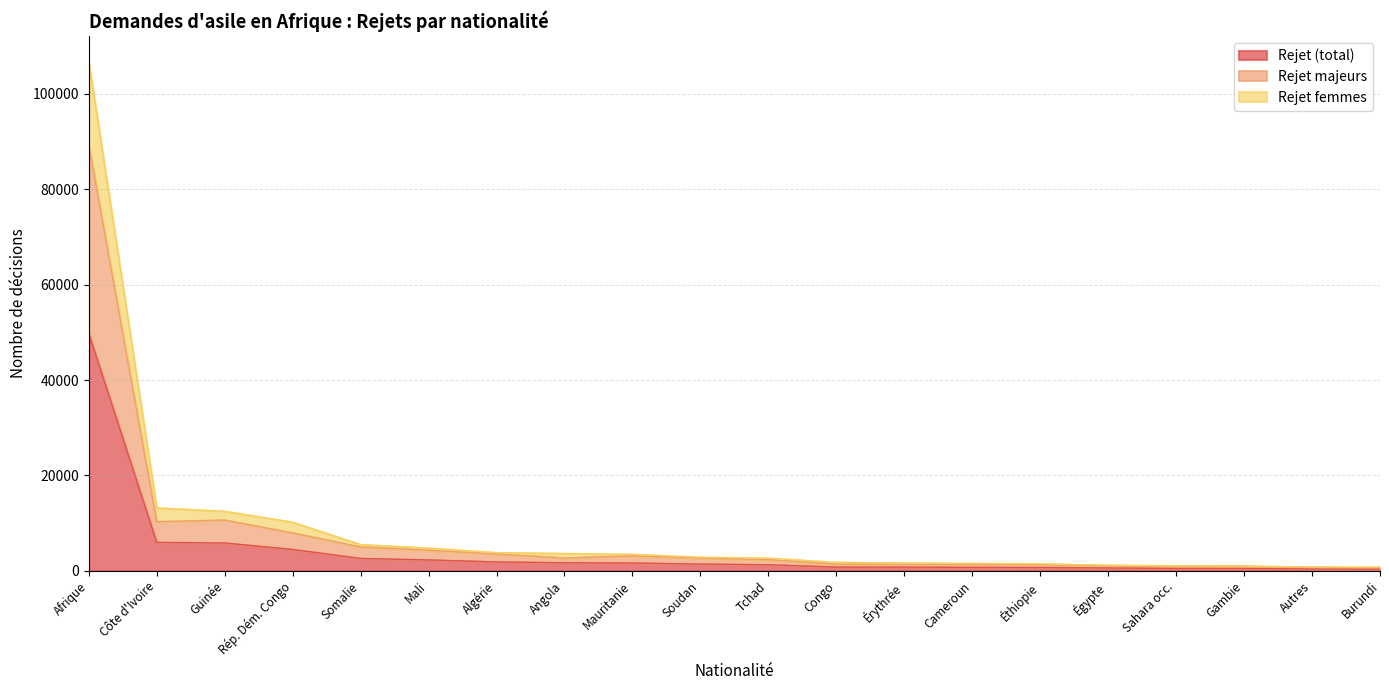

True or false: rejet and f_rejet cross at least once.

False